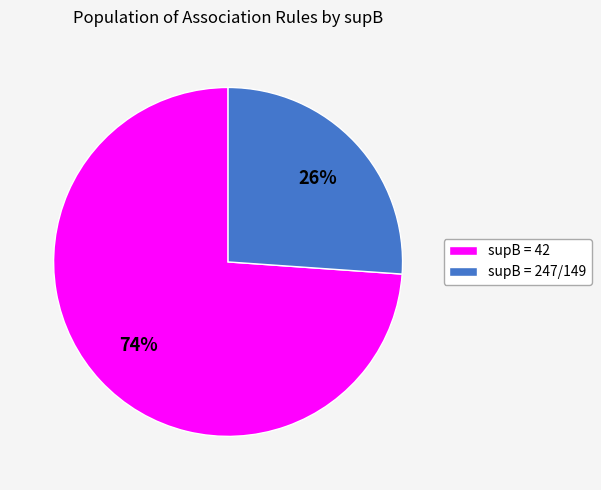

To the nearest percent, what is the difference between the largest and smallest slice percentages?

48%